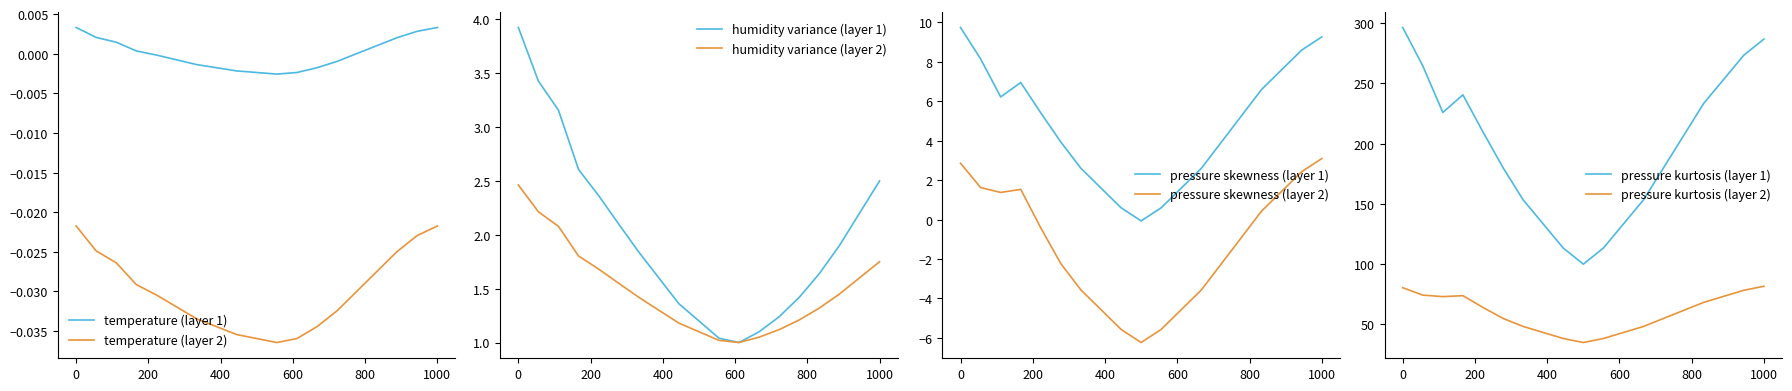

Count the number of categories in the chart.

19